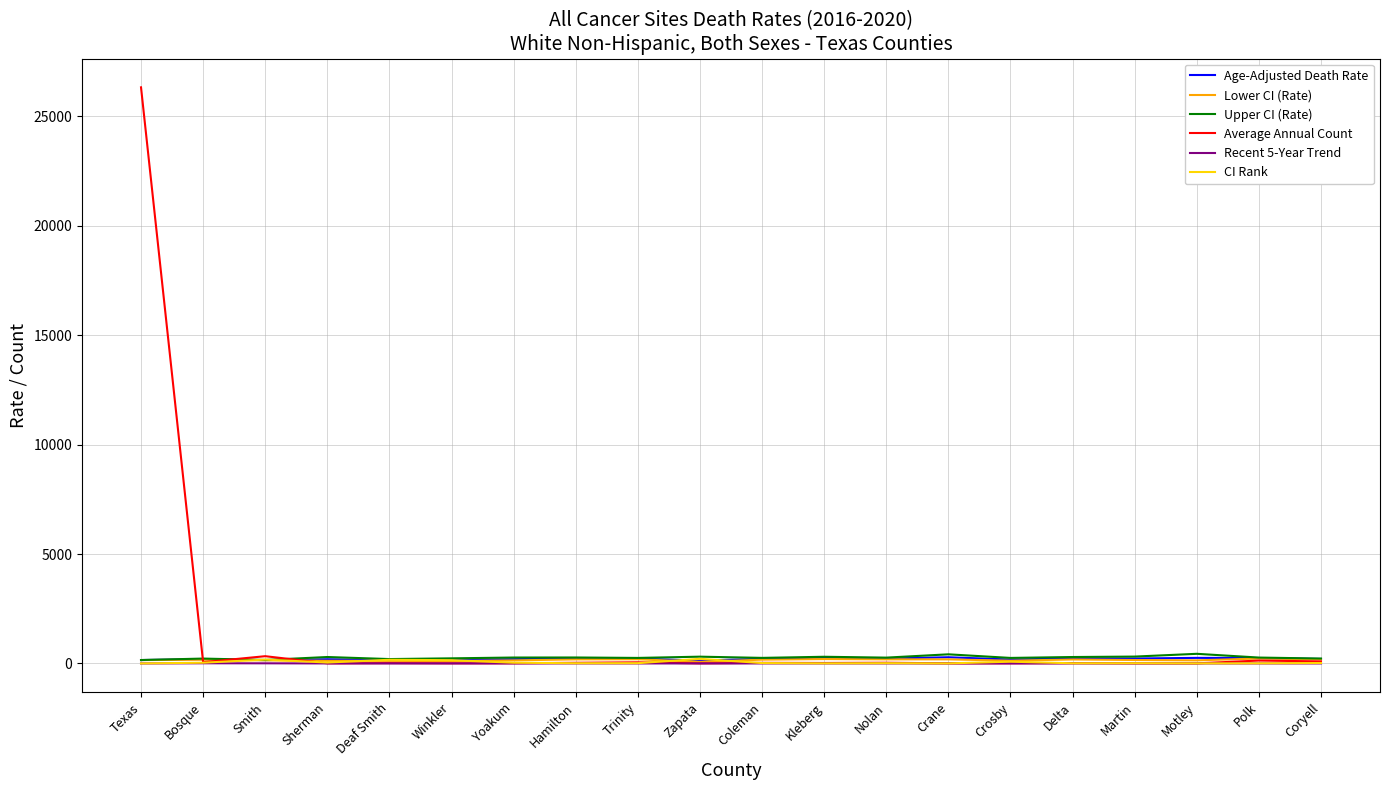

What is the greatest value displayed?

26329.0